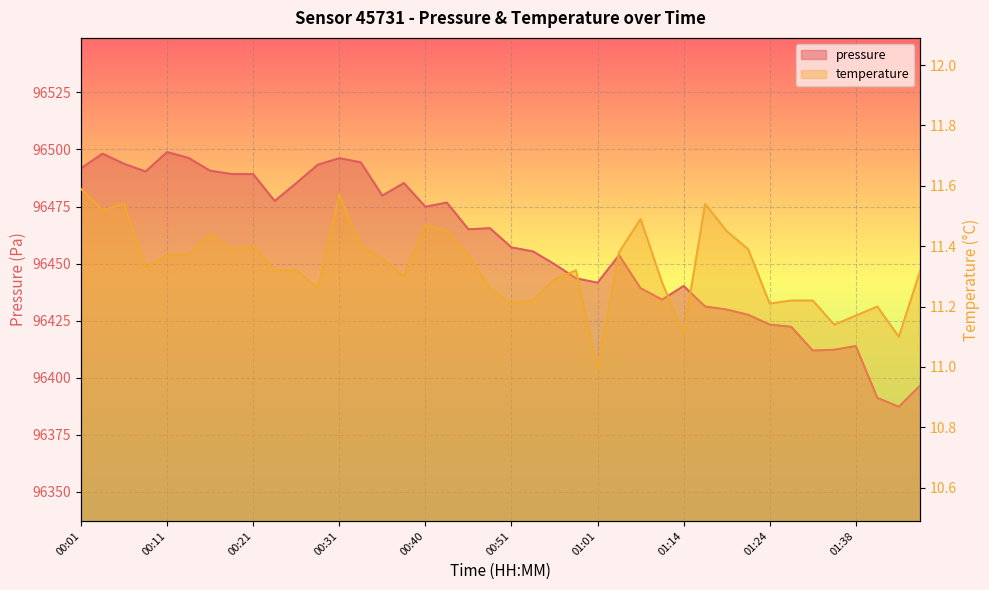

At how many categories does at least one series exceed 94449?

40